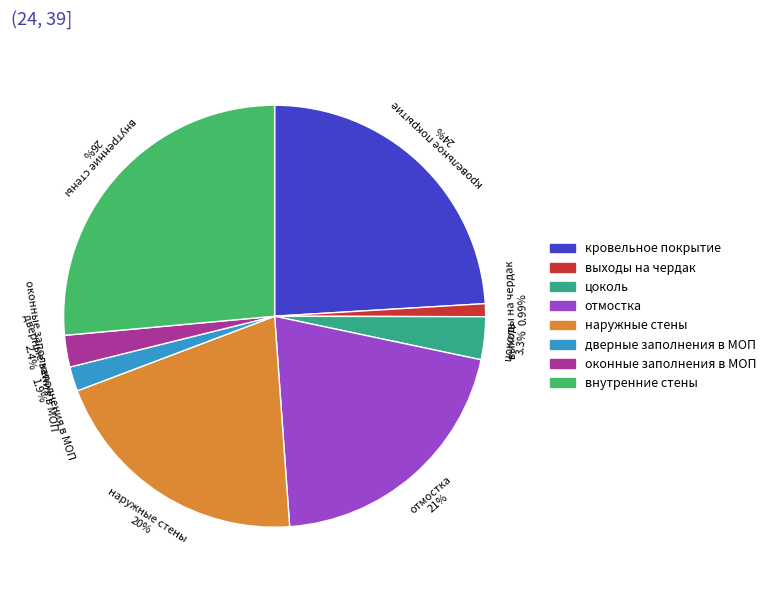

Is it true that выходы на чердак is 1% of the pie?

True